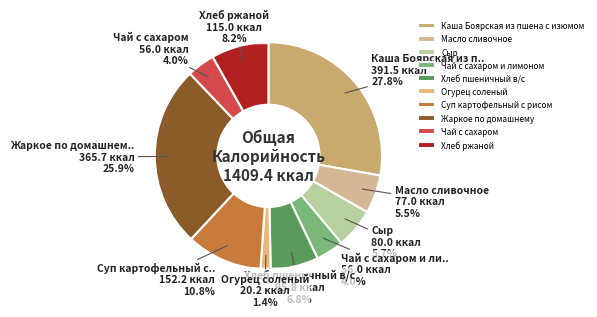

What is the change in value from Чай с сахаром to Хлеб ржаной?

+59.0